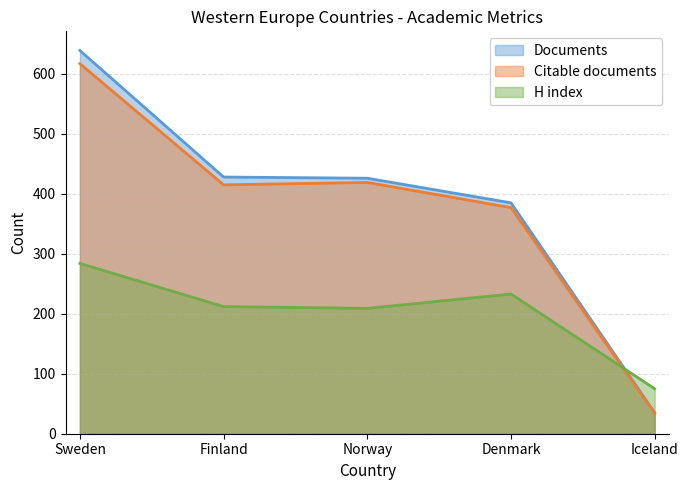

Is it true that H index equals 327 at Finland?

False